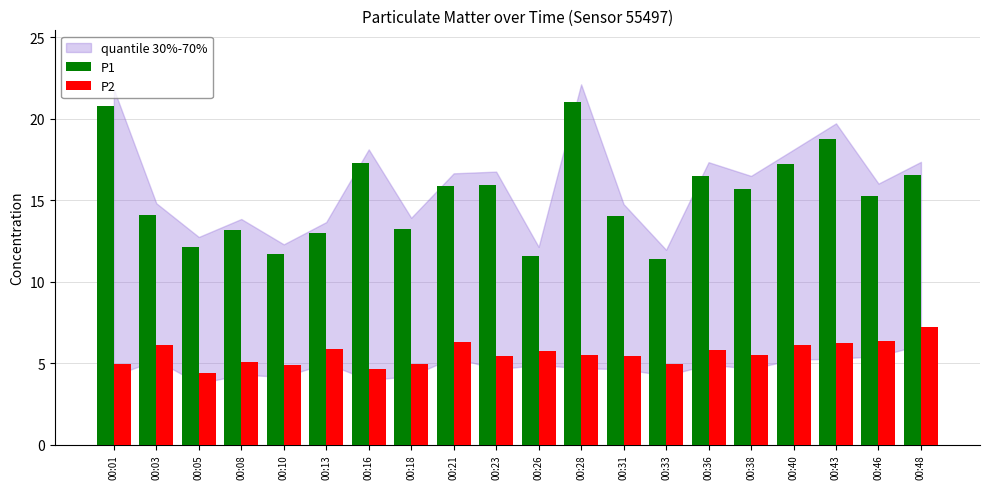

What is the value of the P1 bar at the 16th from the left?

15.7